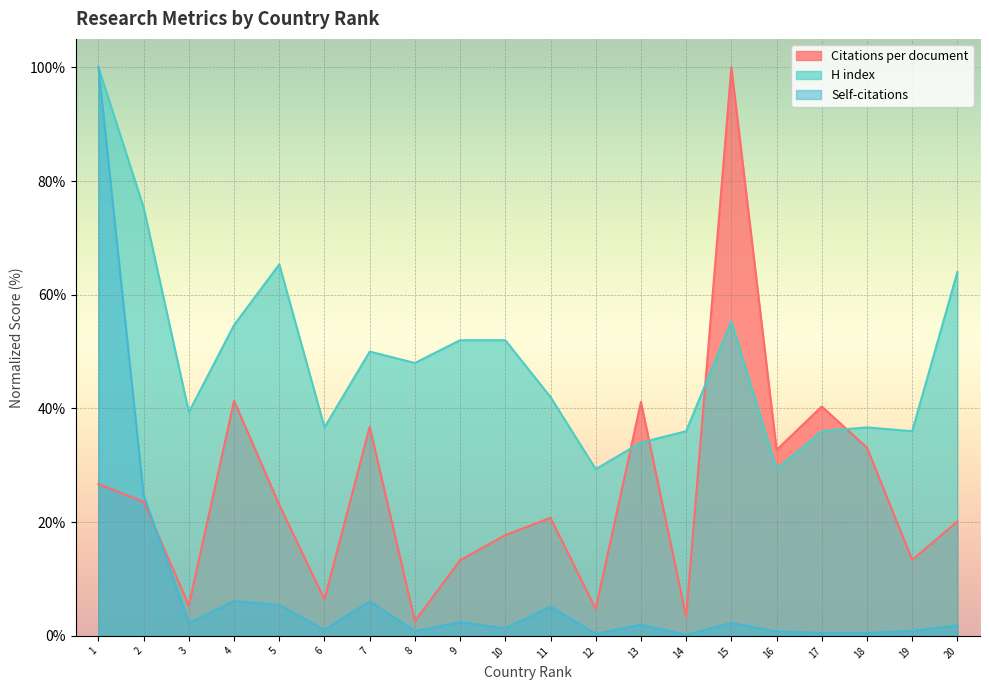

Is the value of H index at 4 greater than the value of Citations per document at 19?

Yes